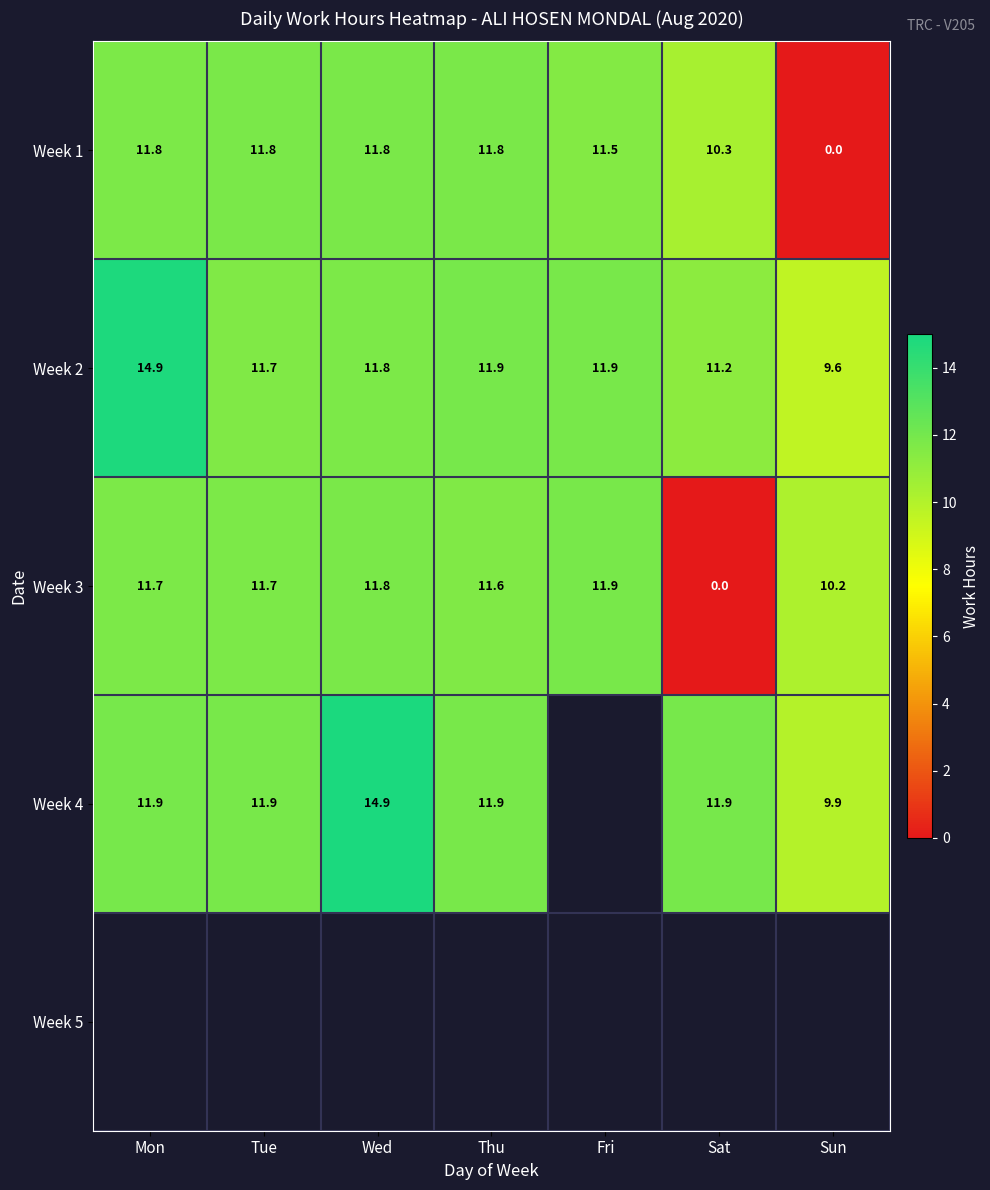

How many values in the Week 2 series exceed 11?

6